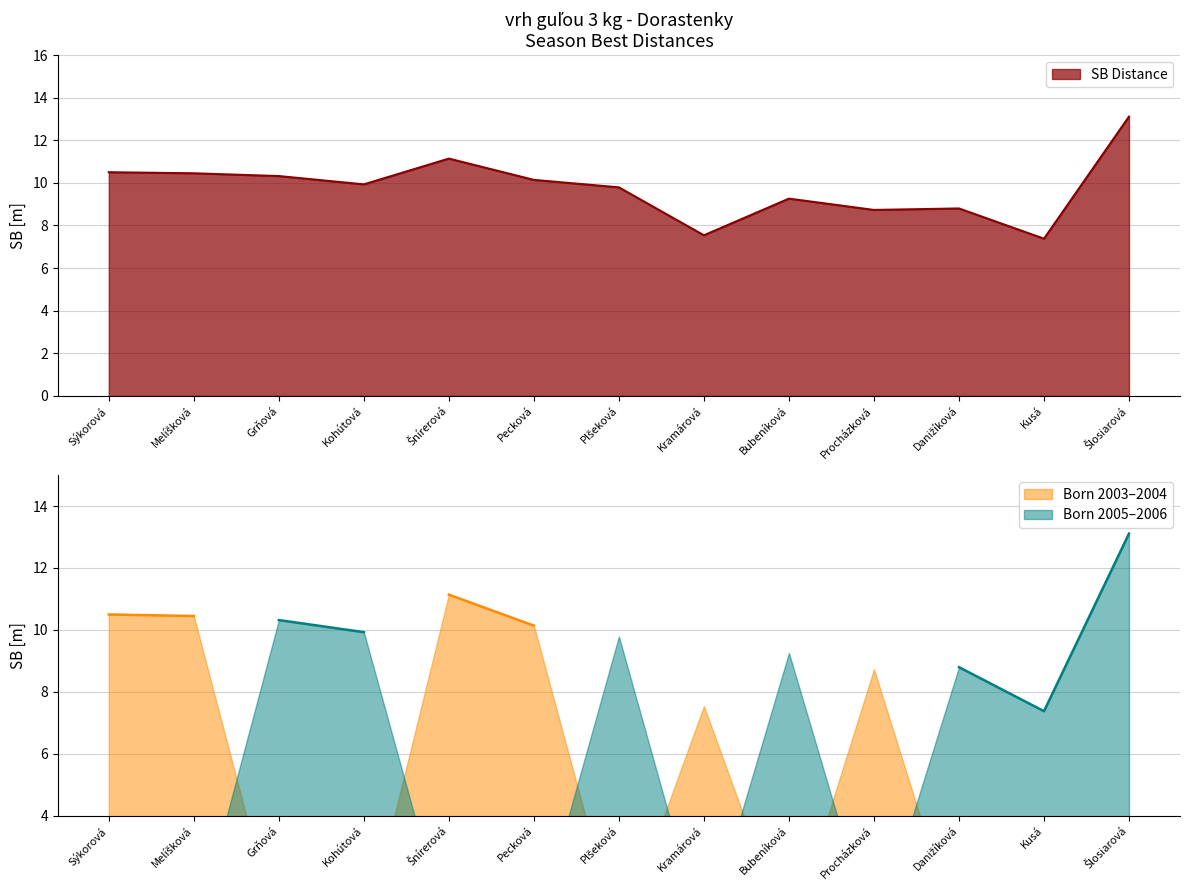

True or false: the data shows 7.3 at Sýkorová.

False